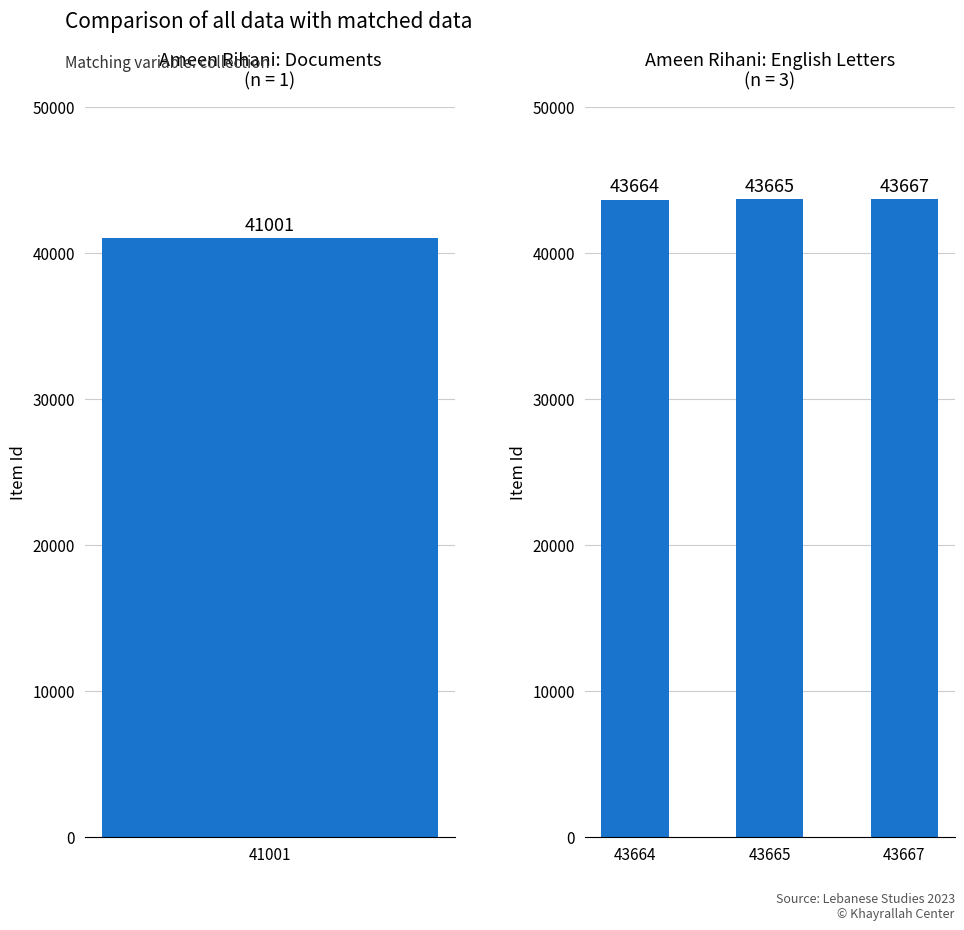

Approximately how many times larger is the value at 43667 compared to 43665?

1.0